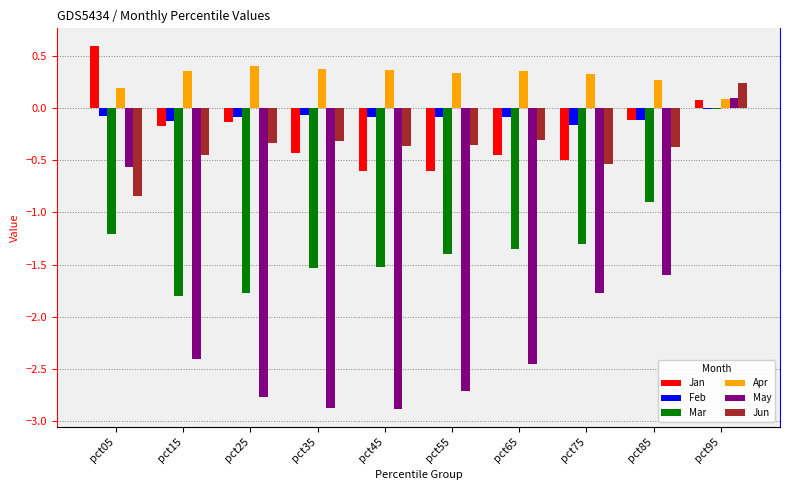

What is the sum of all May values?

-19.9